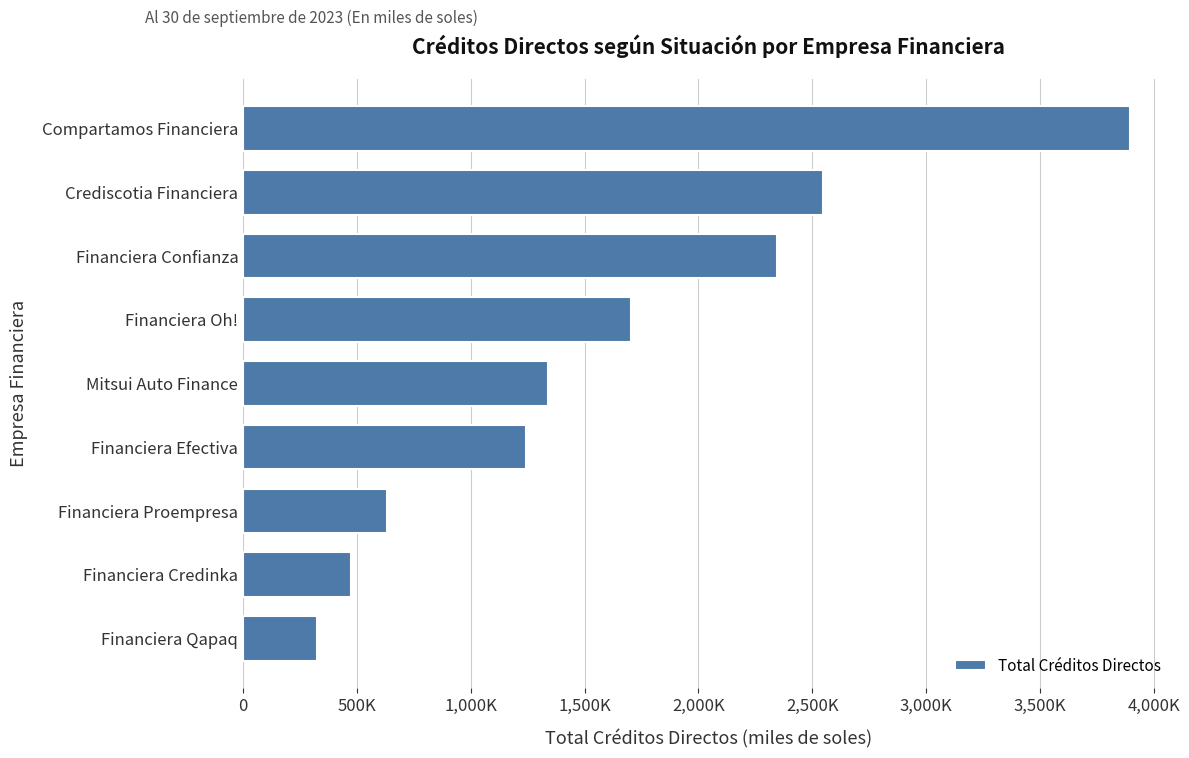

List the labels in order of value, largest first.

Compartamos Financiera, Crediscotia Financiera, Financiera Confianza, Financiera Oh!, Mitsui Auto Finance, Financiera Efectiva, Financiera Proempresa, Financiera Credinka, Financiera Qapaq